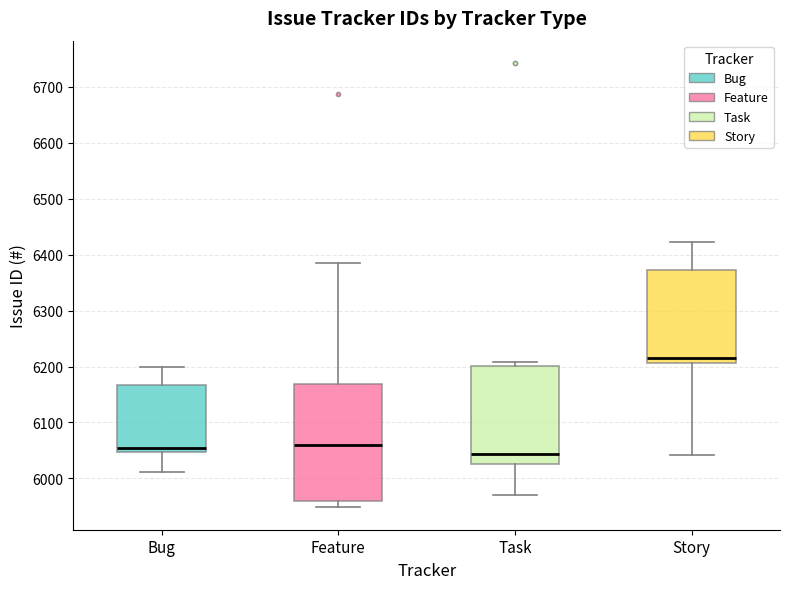

Reading left to right, read every box against the y-axis: the position of its median line, the range the box covers, and the ends of its whiskers. The values are not printed on the chart, so give them approximately, as read against the axis.

Bug: median 6060, box 6050 to 6170, whiskers 6010 to 6200
Feature: median 6060, box 5960 to 6170, whiskers 5950 to 6390
Task: median 6040, box 6030 to 6200, whiskers 5970 to 6210
Story: median 6210 (just above the box's lower edge), box 6210 to 6370, whiskers 6040 to 6420